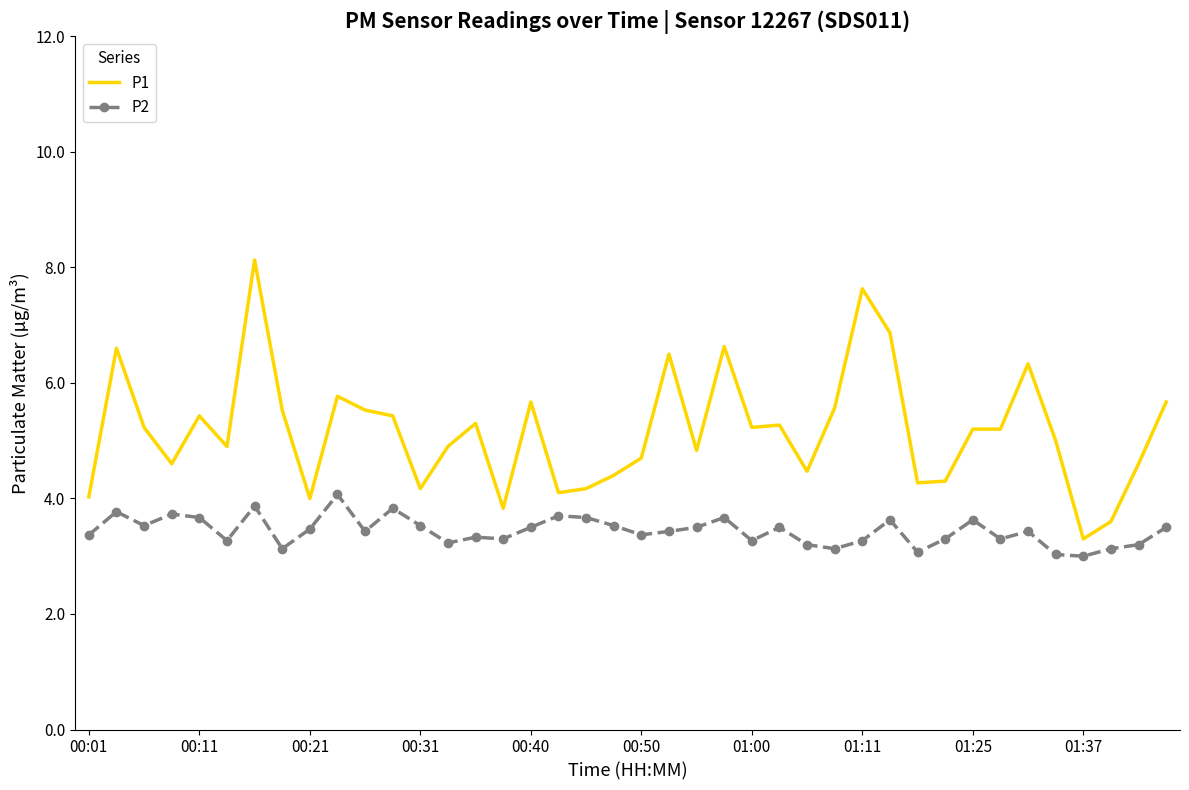

Which series has the largest total across all categories?

P1